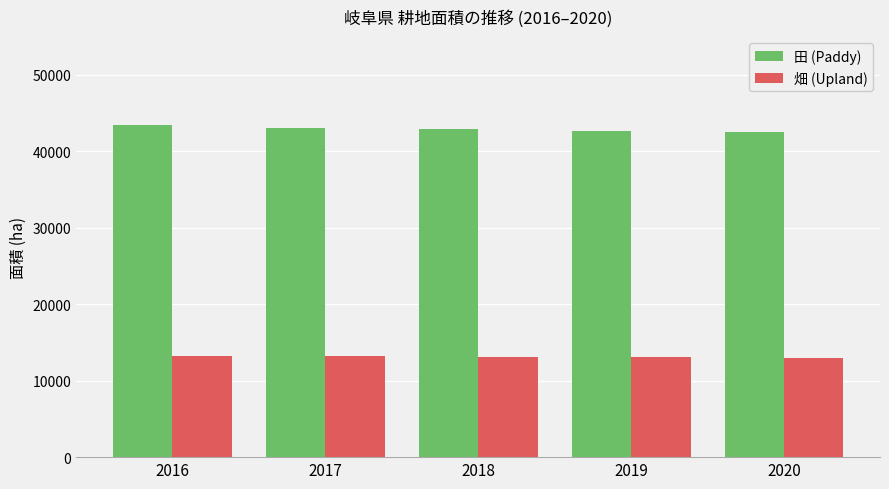

Is the value of 田 (Paddy) at 2016 greater than the value of 畑 (Upland) at 2016?

Yes